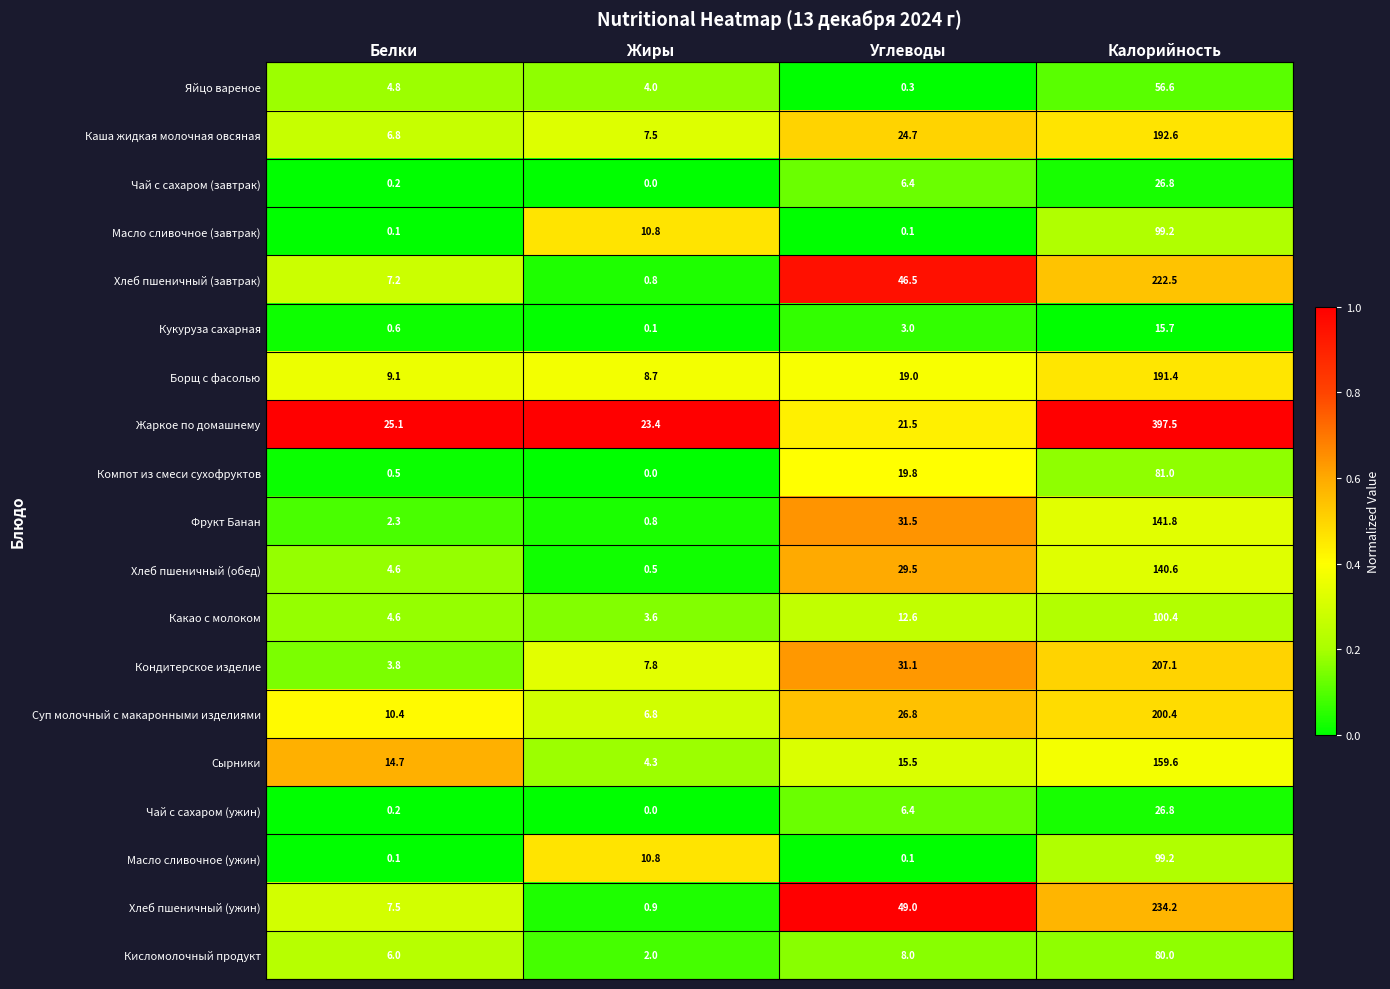

What is the spread (max minus min) of values at Углеводы?

48.9